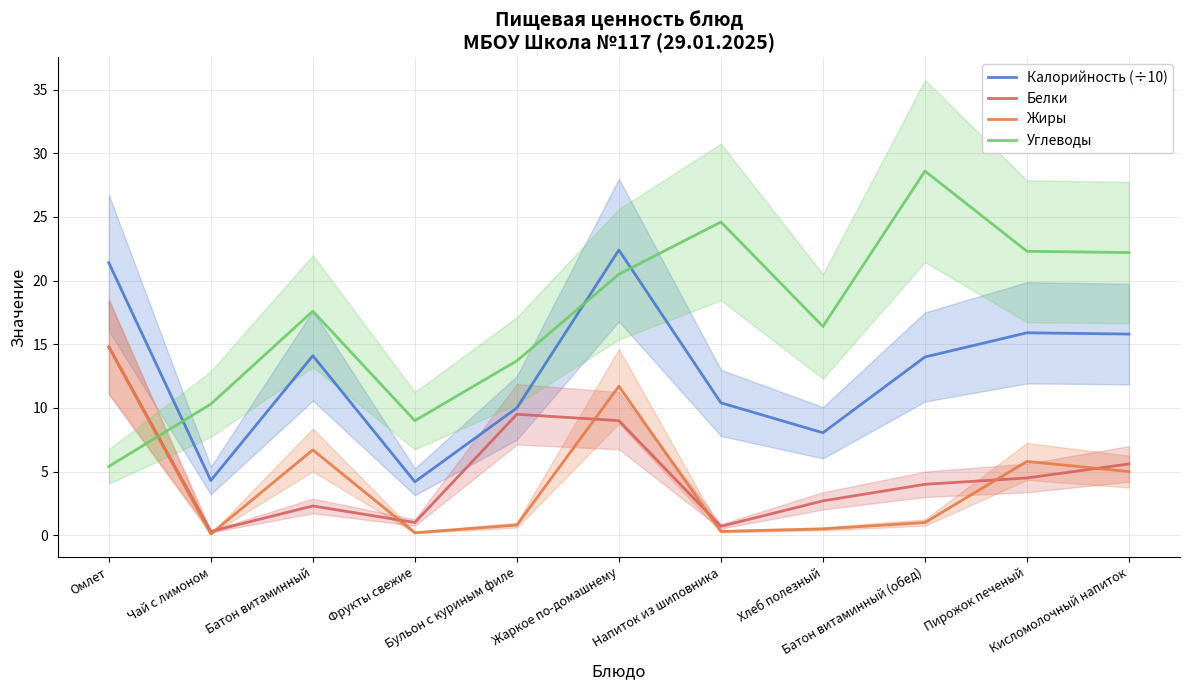

Reading right to left, transcribe all the data shown in this chart.

Калорийность (÷10): 15.8	15.9	14.0	8.1	10.4	22.4	10.0	4.2	14.1	4.3	21.4
Белки: 5.6	4.5	4.0	2.7	0.7	9.0	9.5	1.0	2.3	0.3	14.8
Жиры: 5.0	5.8	1.0	0.5	0.3	11.7	0.8	0.2	6.7	0.1	14.8
Углеводы: 22.2	22.3	28.6	16.4	24.6	20.5	13.7	9.0	17.6	10.3	5.4